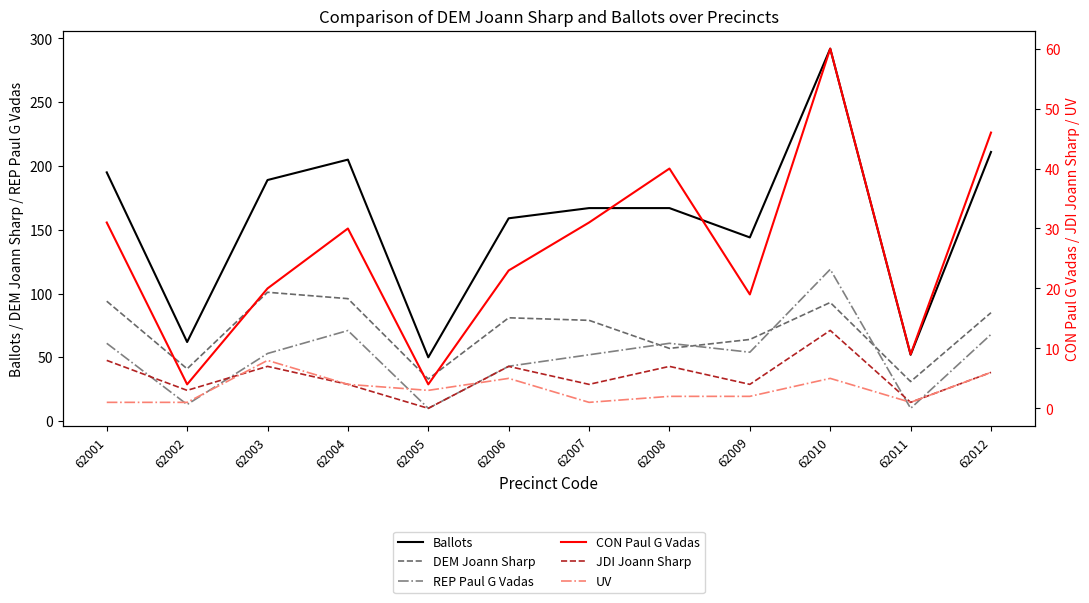

How many categories are shown in the chart?

12